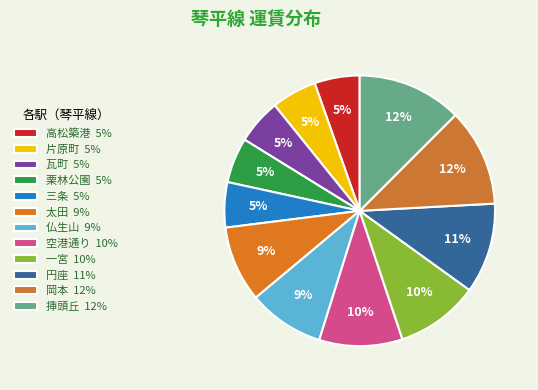

How many segments does this pie chart have?

12